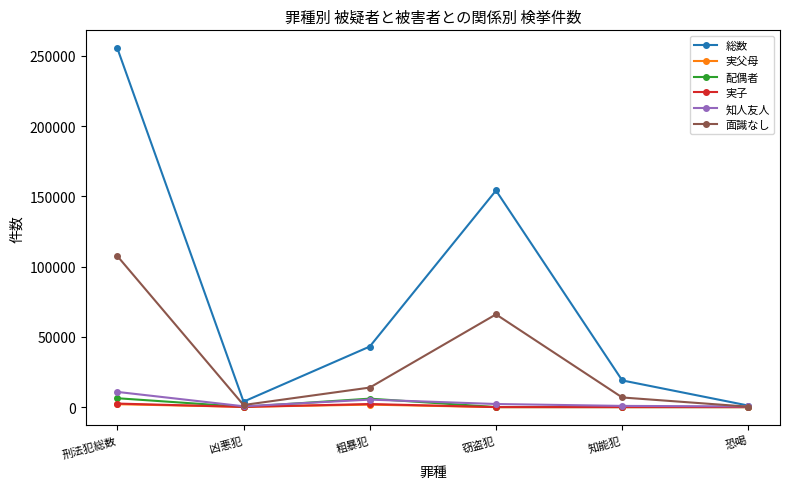

At which label does 実子 first exceed 132?

刑法犯総数